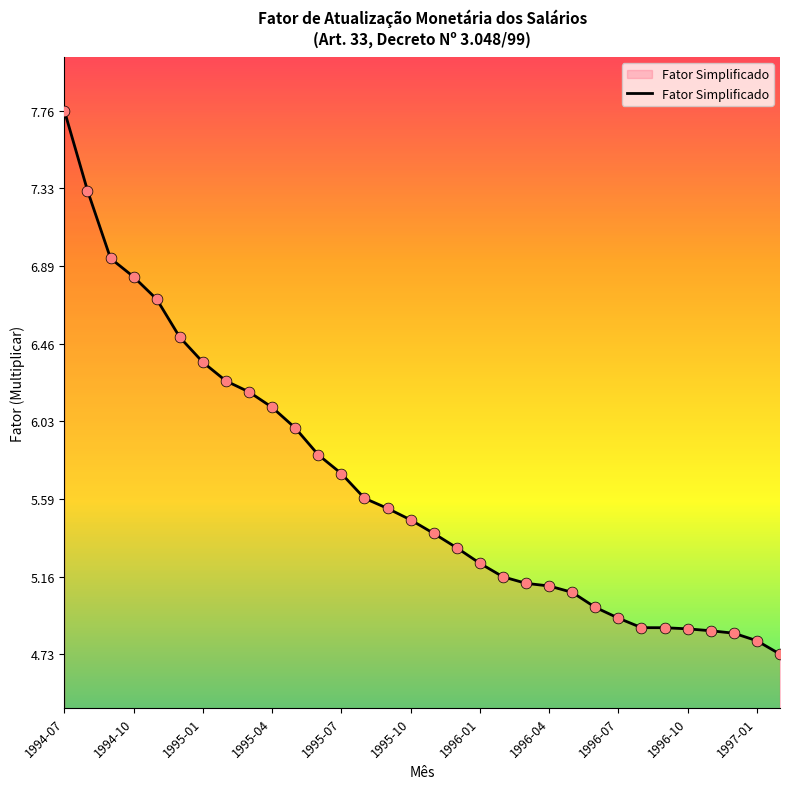

What is the difference between the maximum and minimum values?

3.0